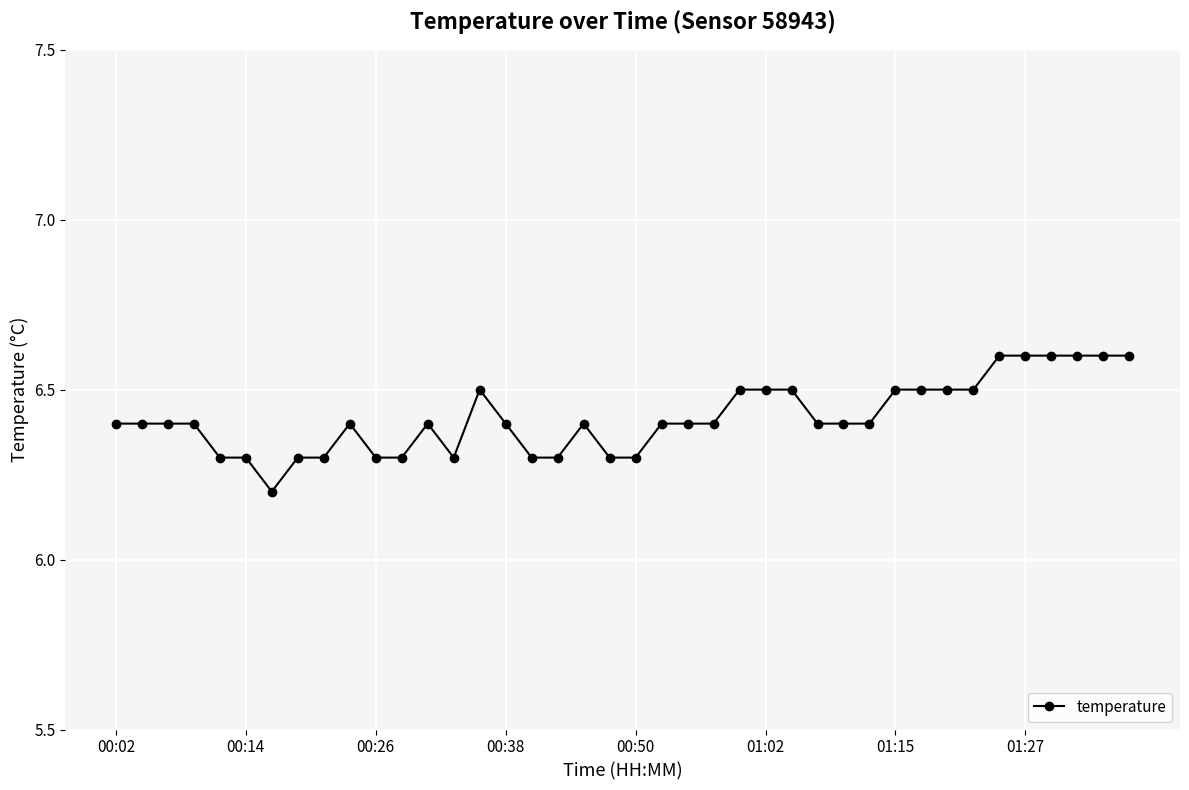

Does the chart have visible grid lines?

Yes